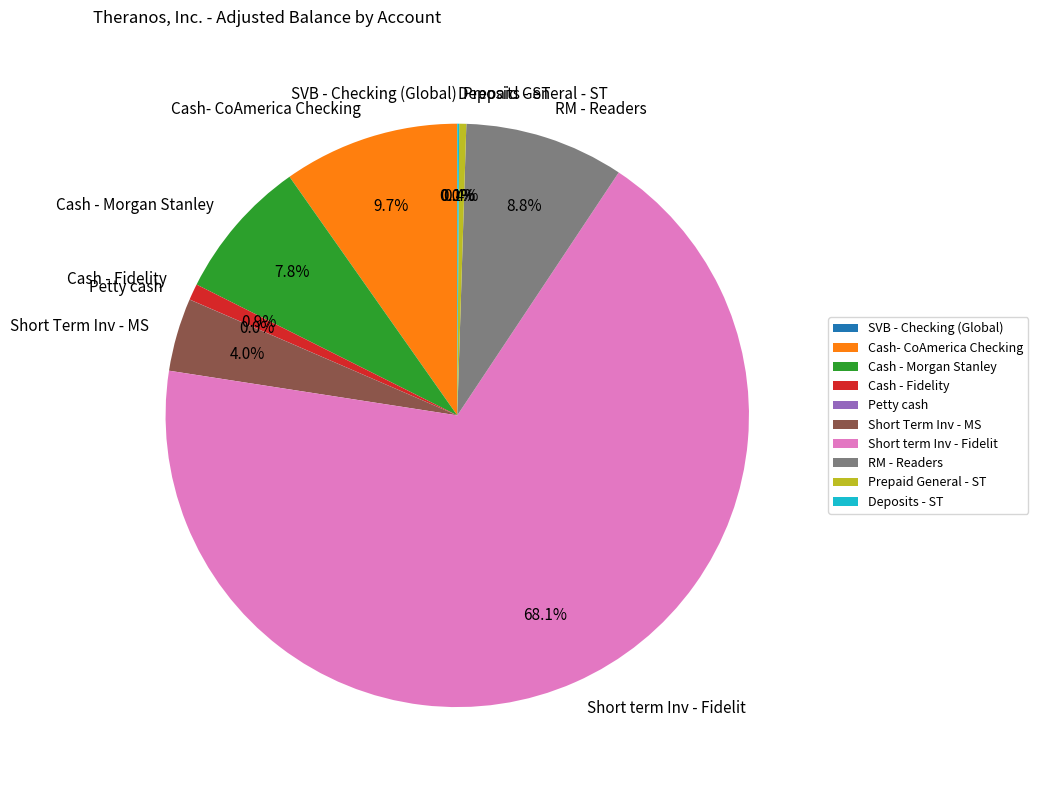

Which slice represents more than half of the pie?

Short term Inv - Fidelit